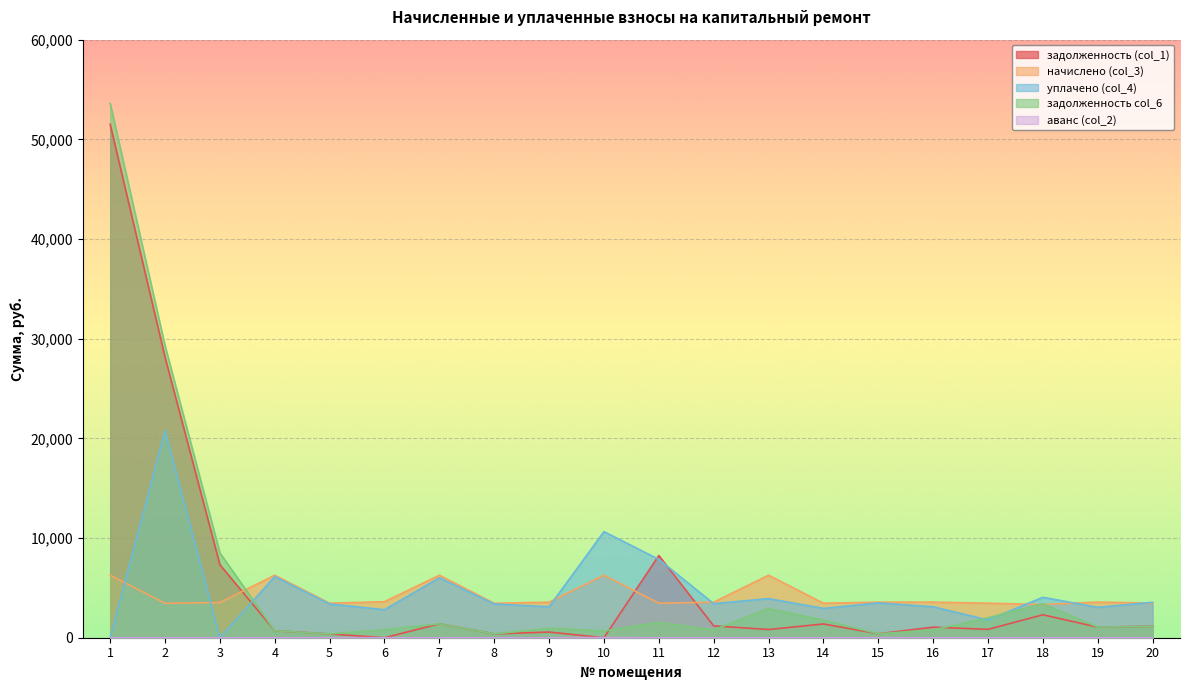

Which series has the widest spread of values?

задолженность col_6